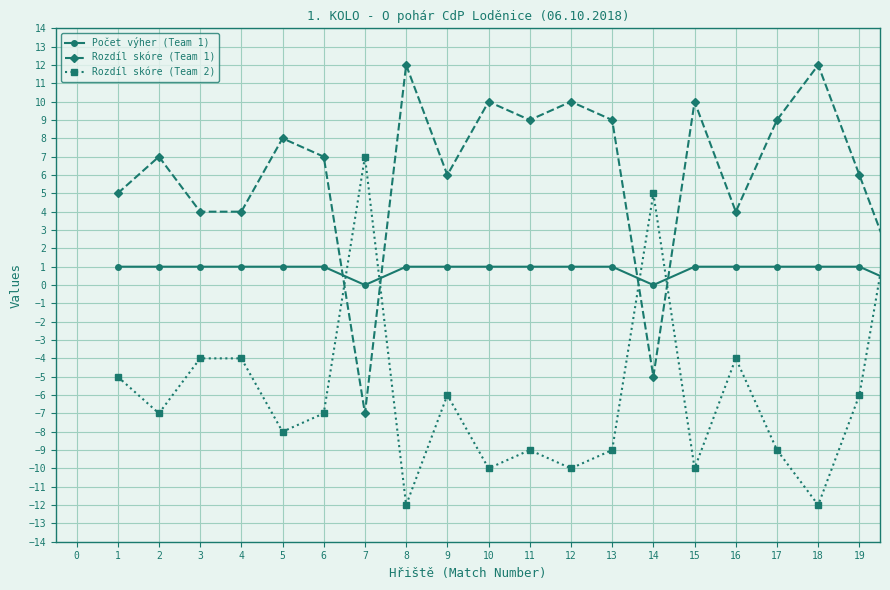

After their last crossing, which series has the higher values: Rozdíl skóre (Team 1) or Rozdíl skóre (Team 2)?

Rozdíl skóre (Team 2)